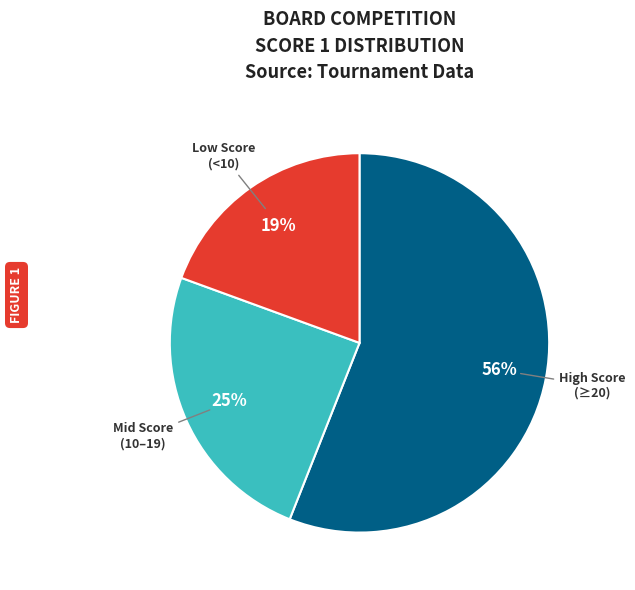

Is there any slice that represents more than half of the pie?

Yes